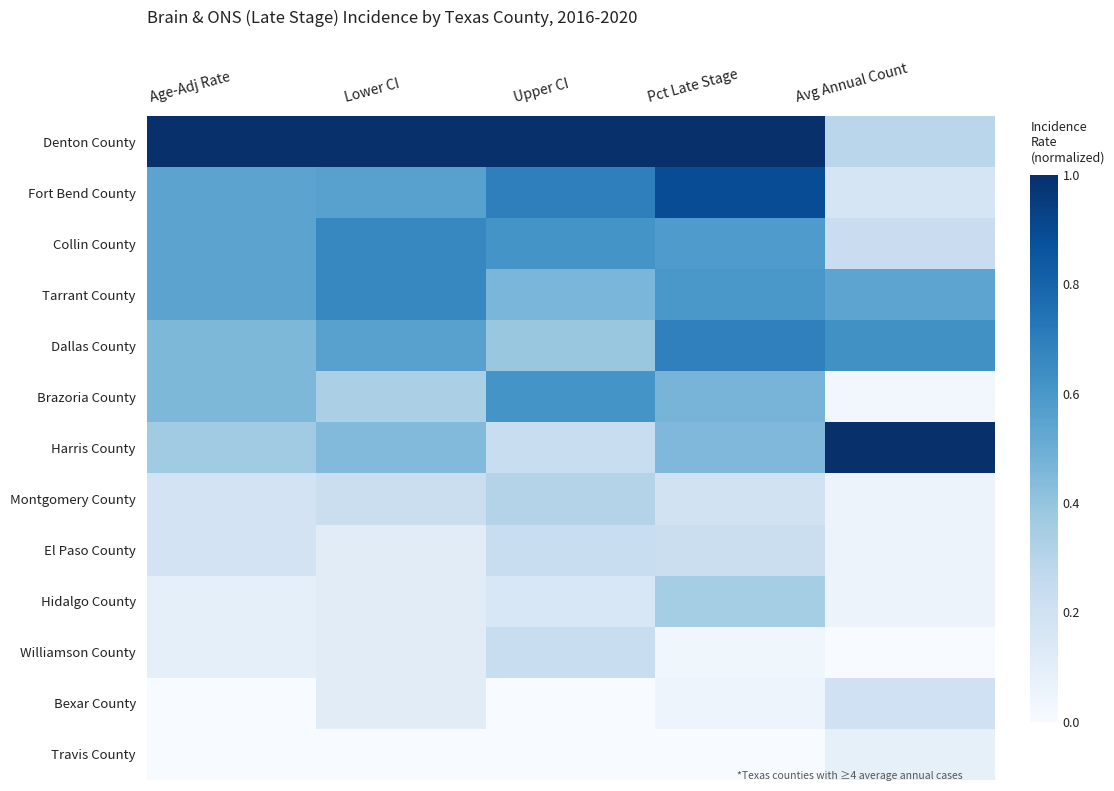

Rank the series by their maximum value, from lowest to highest.

Travis County, Bexar County, El Paso County, Williamson County, Montgomery County, Hidalgo County, Brazoria County, Collin County, Tarrant County, Dallas County, Fort Bend County, Denton County, Harris County